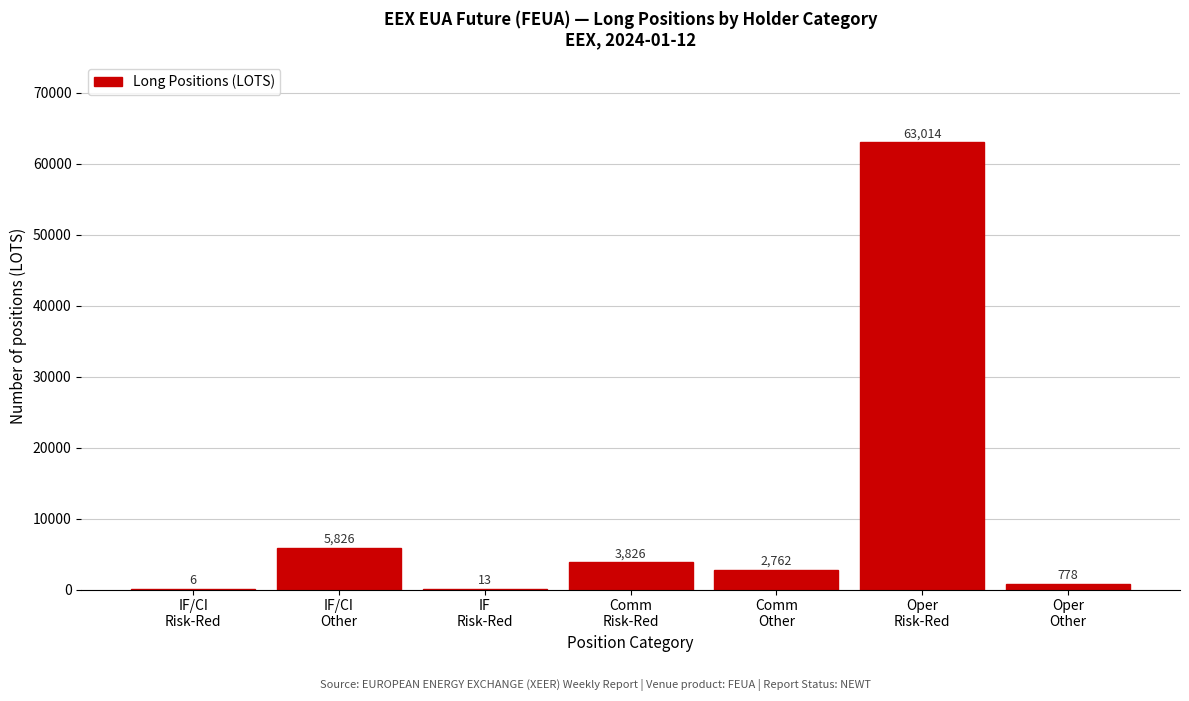

What is the maximum value shown in the chart?

63014